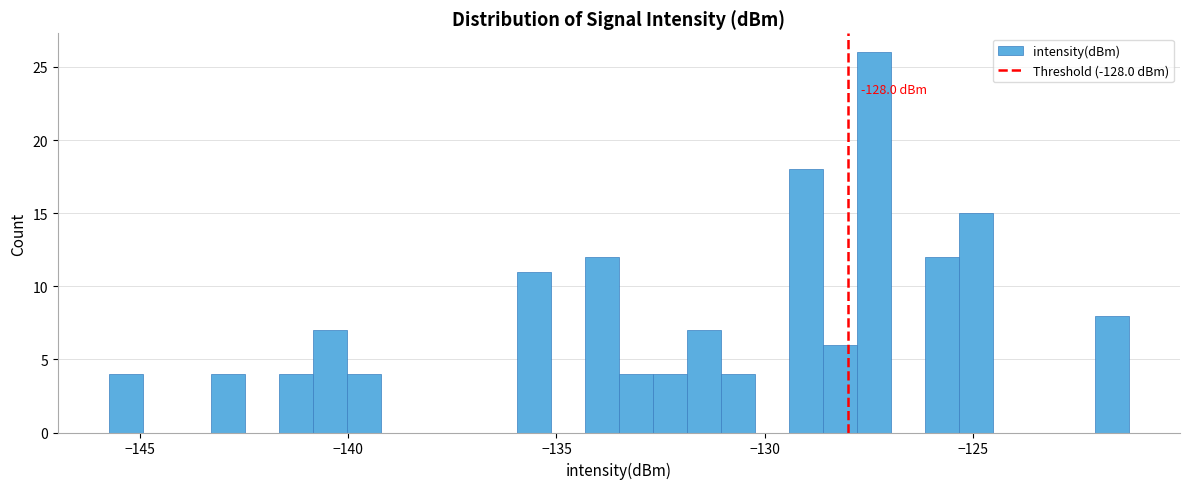

Read against the x-axis, roughly where is the centre of the tallest bar?

-127.5